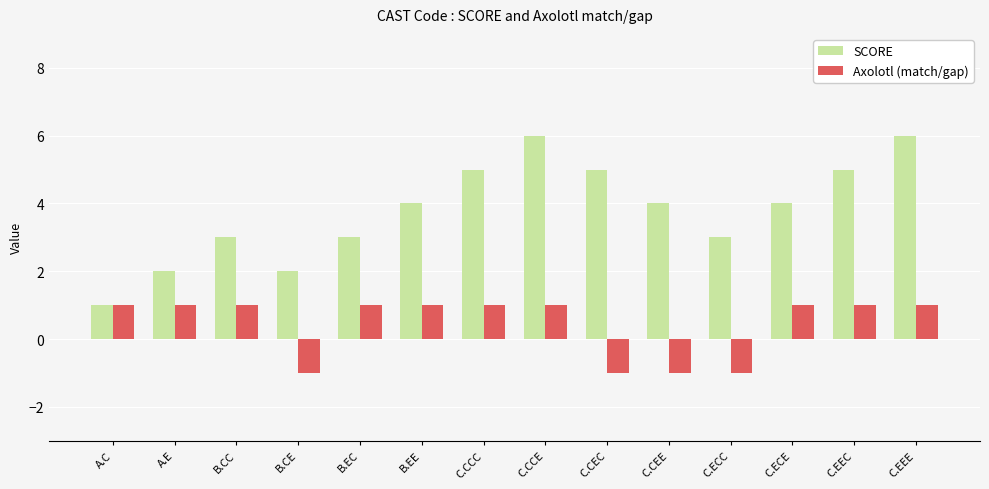

What is the label of the 4th bar from the right?

C.ECC